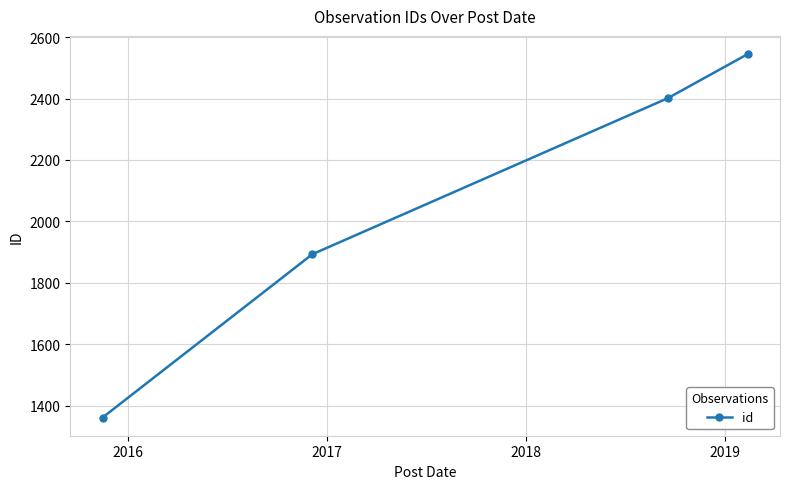

What is the smallest value displayed?

1361